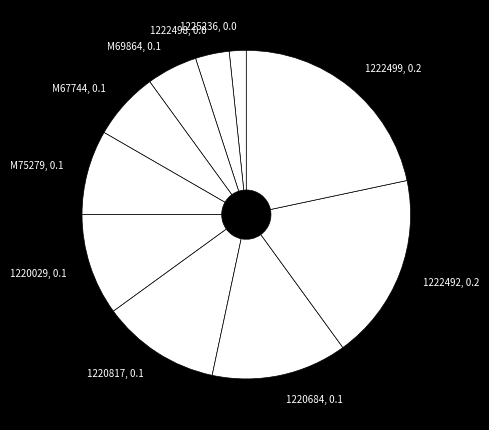

Which has a higher value, 1220029 or M67744?

1220029